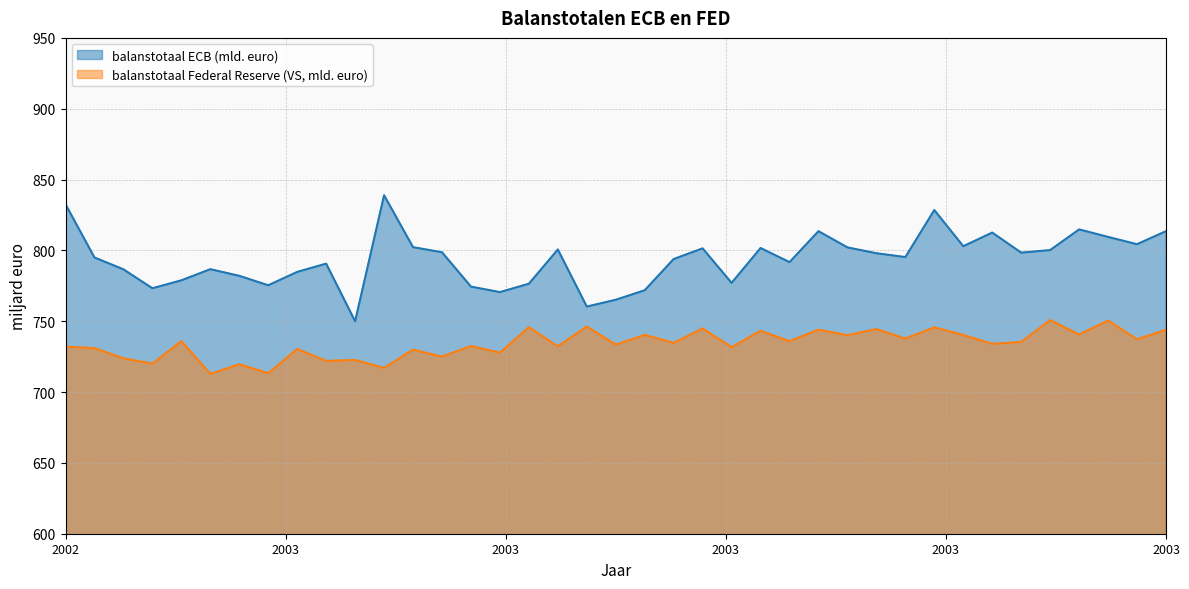

How many interior local peaks does the balanstotaal ECB (mld. euro) series have?

10